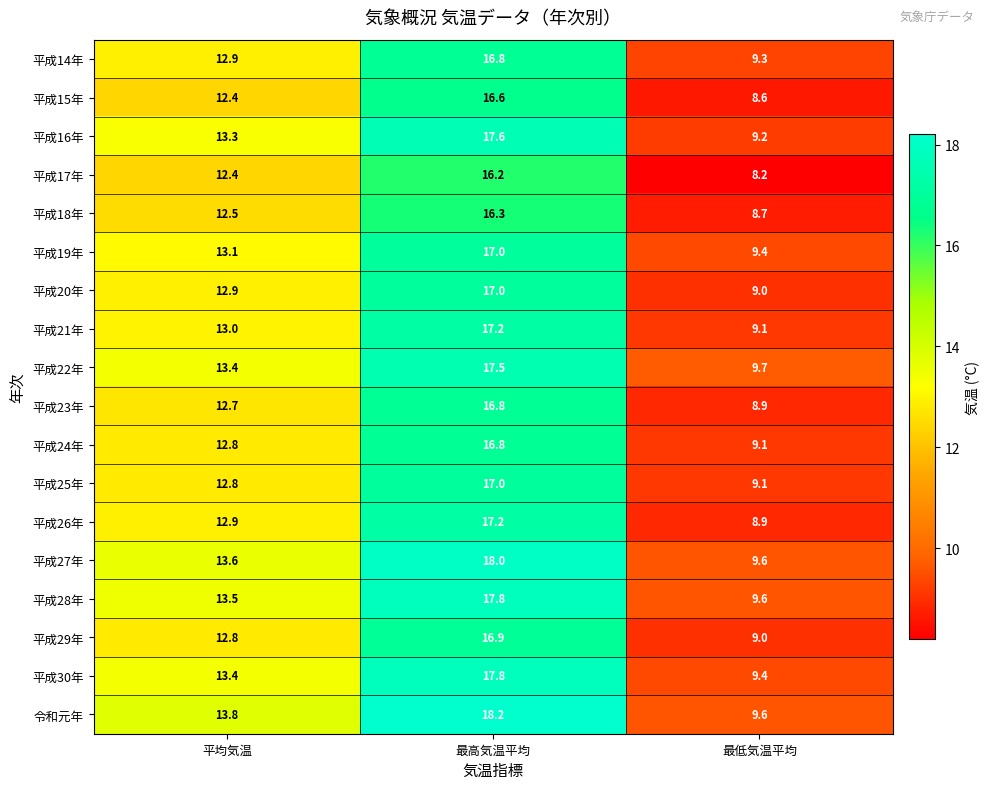

What is the sum of all 平成15年 values?

37.6